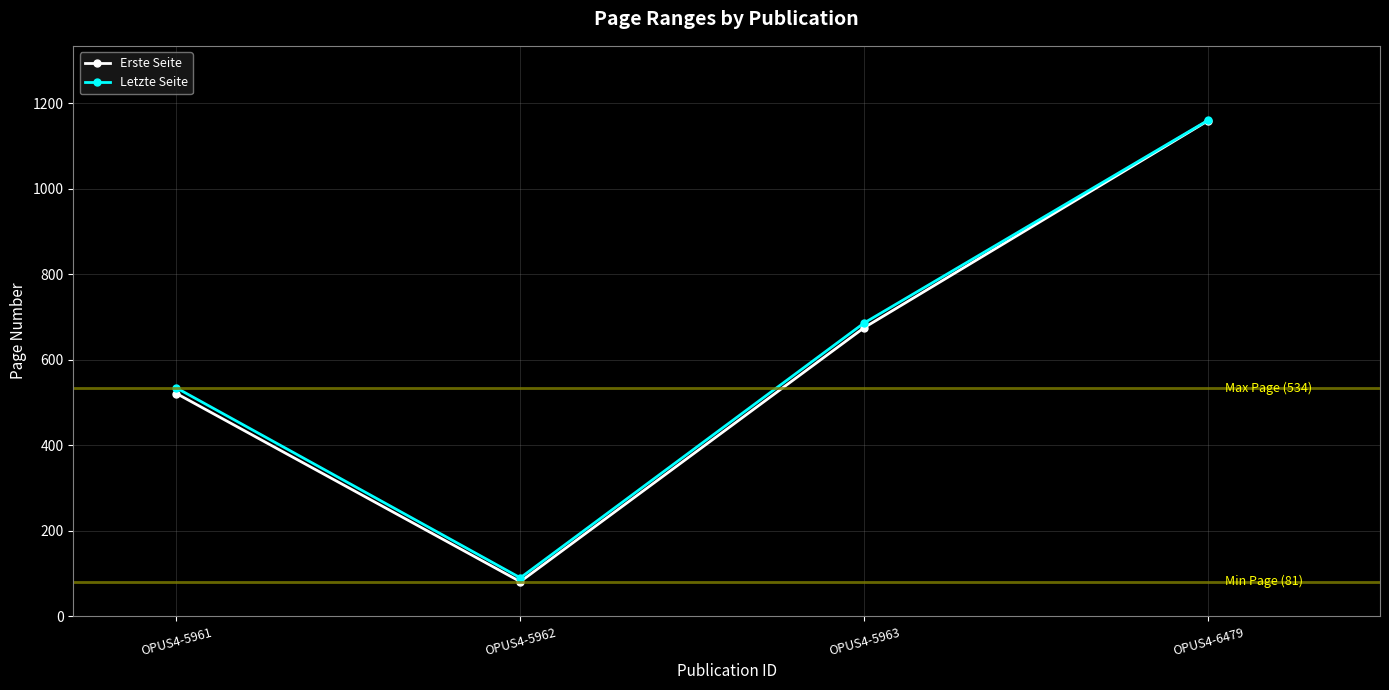

True or false: Letzte Seite has a value of 1160 at OPUS4-6479.

True